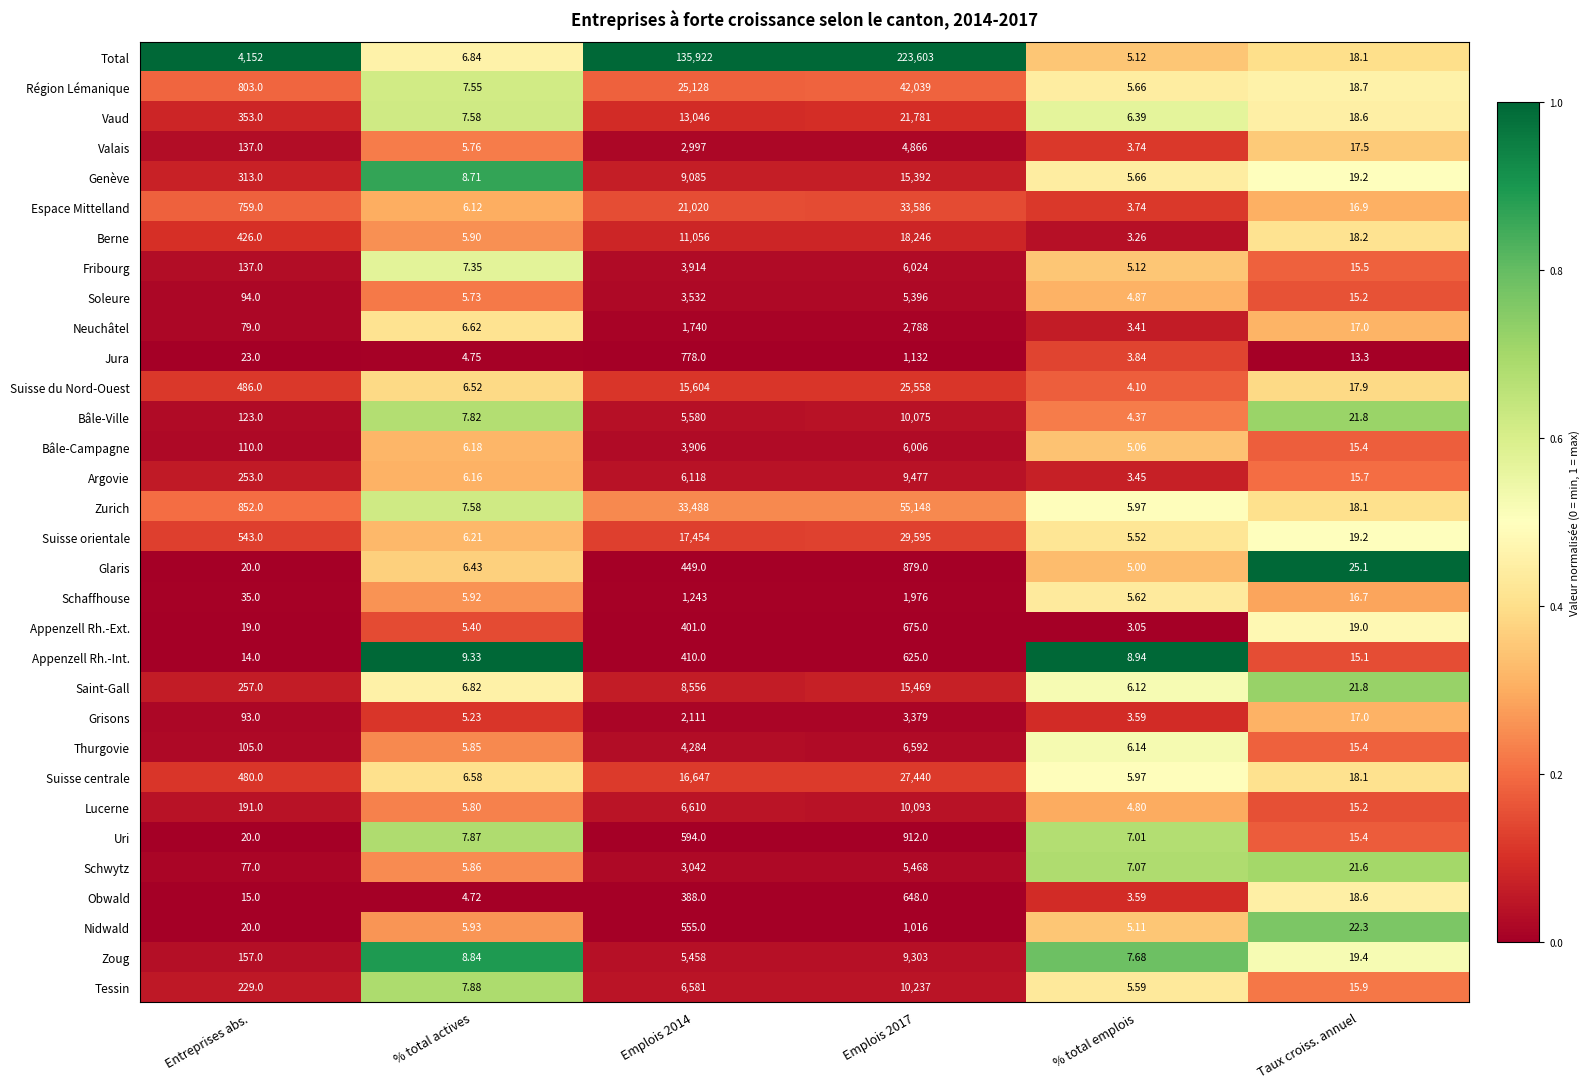

Between Entreprises abs. and % total actives, which series saw the biggest shift?

Total